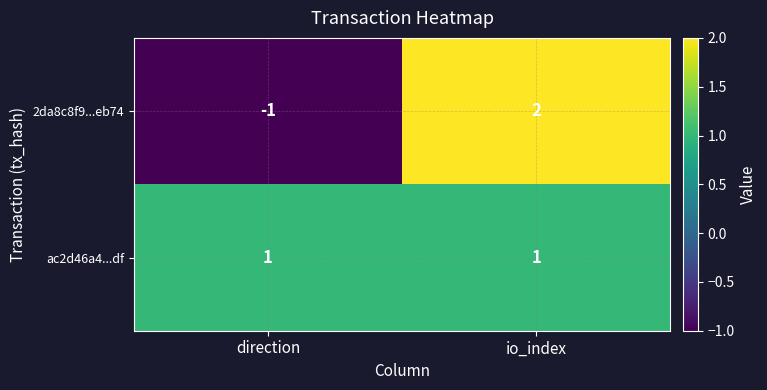

Rank the series at direction from lowest to highest value.

2da8c8f9...eb74, ac2d46a4...df